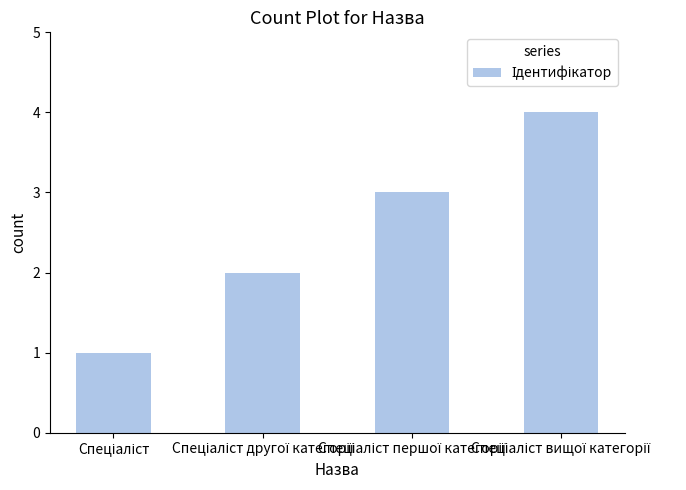

What is the sum of all values?

10